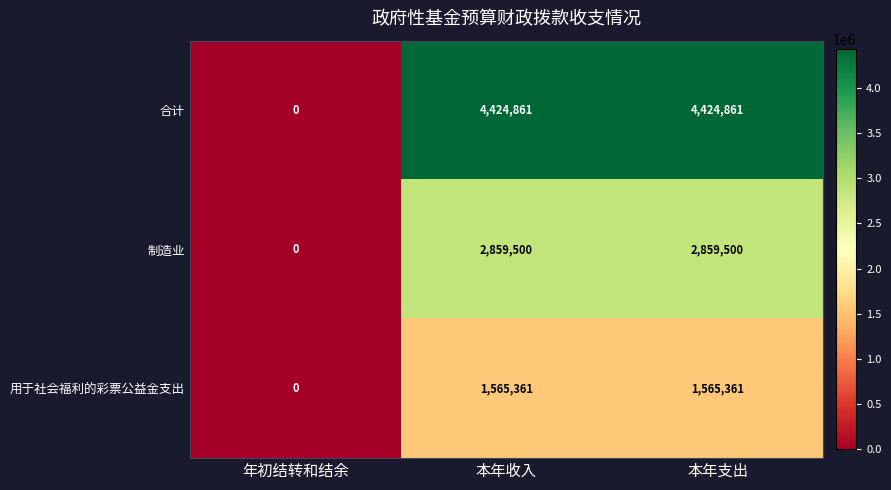

What is the sum of the 用于社会福利的彩票公益金支出 values at 年初结转和结余 and 本年收入?

1565361